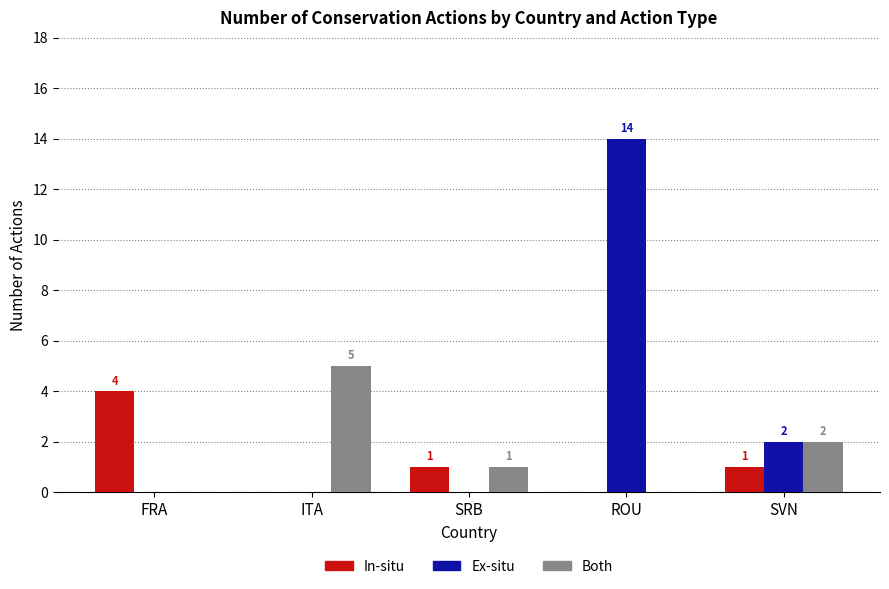

Between SRB and SVN, which series saw the biggest shift?

Ex-situ